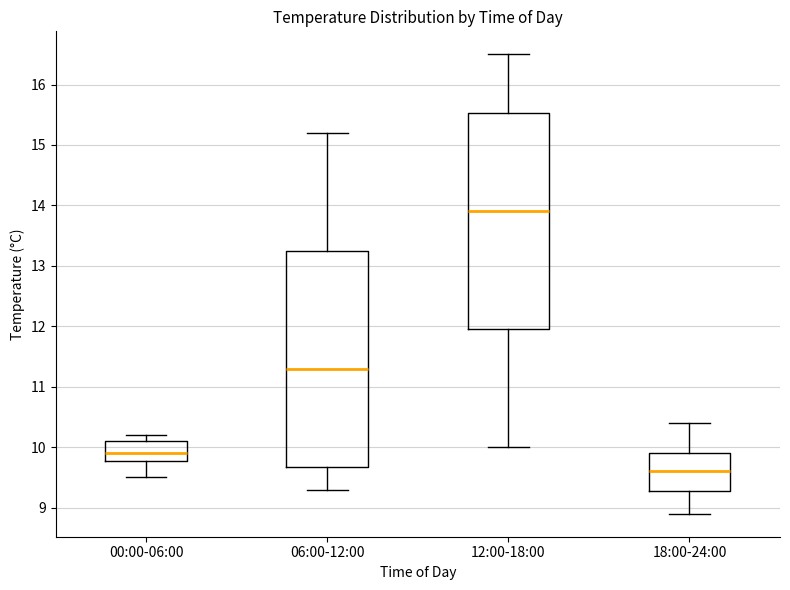

Where does the upper whisker of the box for 06:00-12:00 end on the y-axis? The values are not printed on the chart, so give them approximately, as read against the axis.

15.2